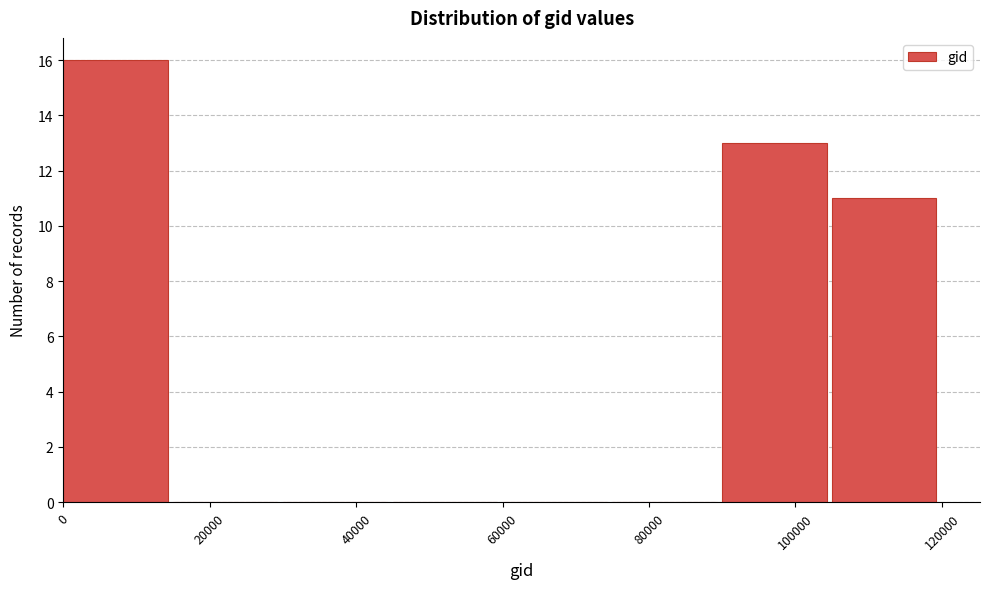

How tall is the bar that spans 0 to 15000 on the x-axis? Neither the bar edges nor the heights are printed on the chart, so give them approximately, as read against the axes.

16